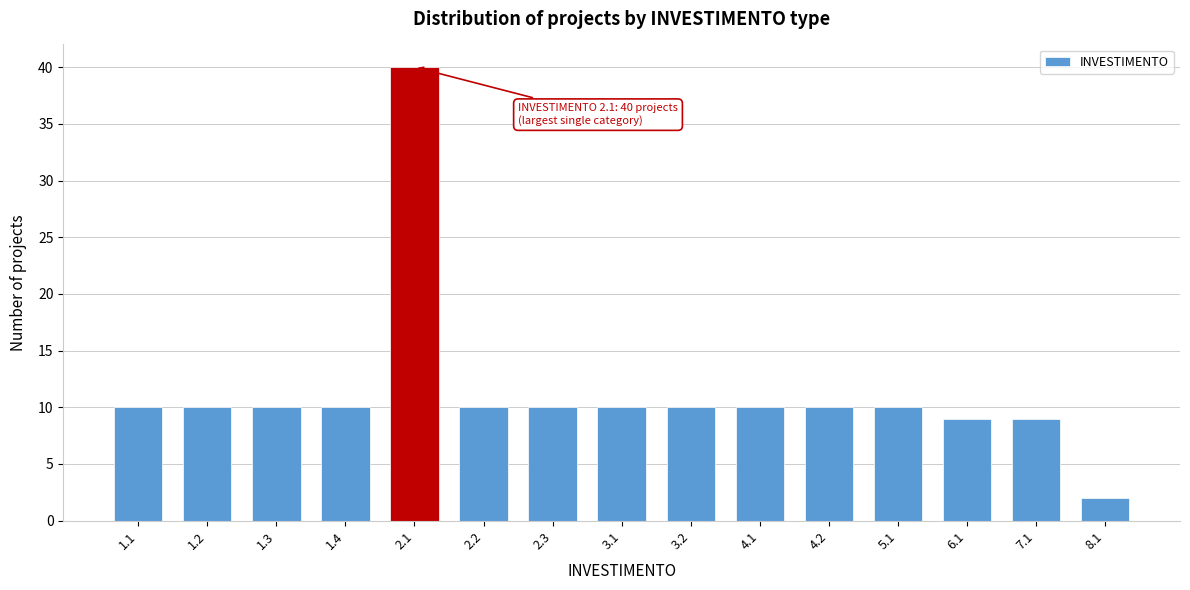

Reading left to right, transcribe all the data shown in this chart.

1.1=10	1.2=10	1.3=10	1.4=10	2.1=40	2.2=10	2.3=10	3.1=10	3.2=10	4.1=10	4.2=10	5.1=10	6.1=9	7.1=9	8.1=2